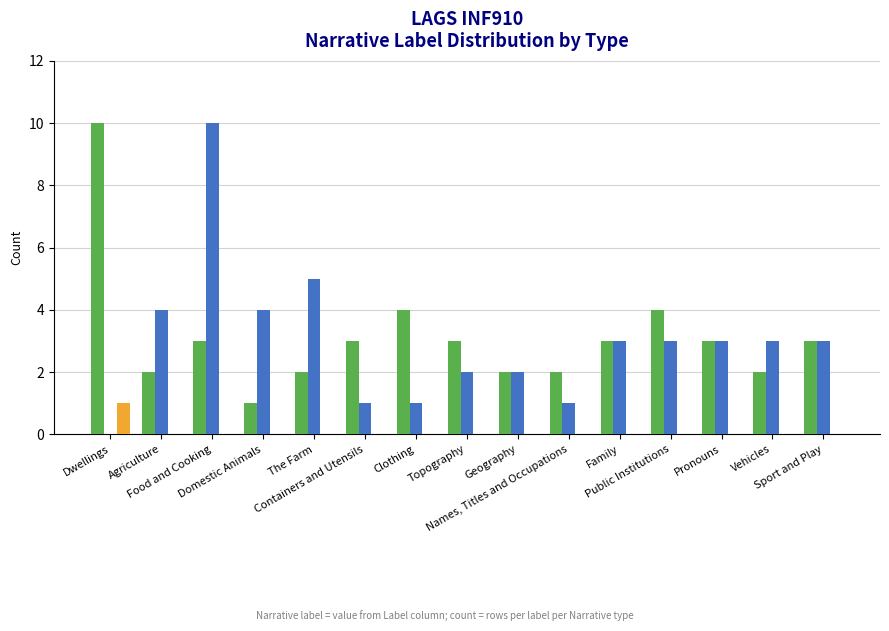

What is the difference between the maximum and minimum values in the _Q series?

10